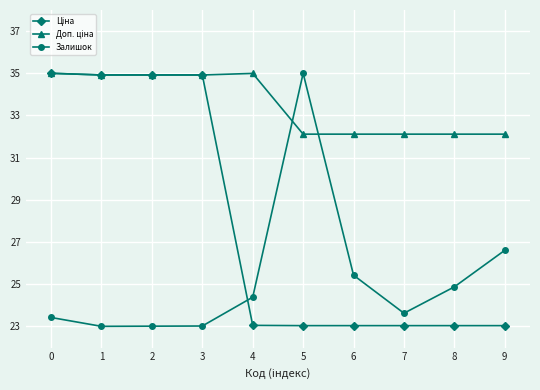

What is the minimum value shown in the chart?

23.0